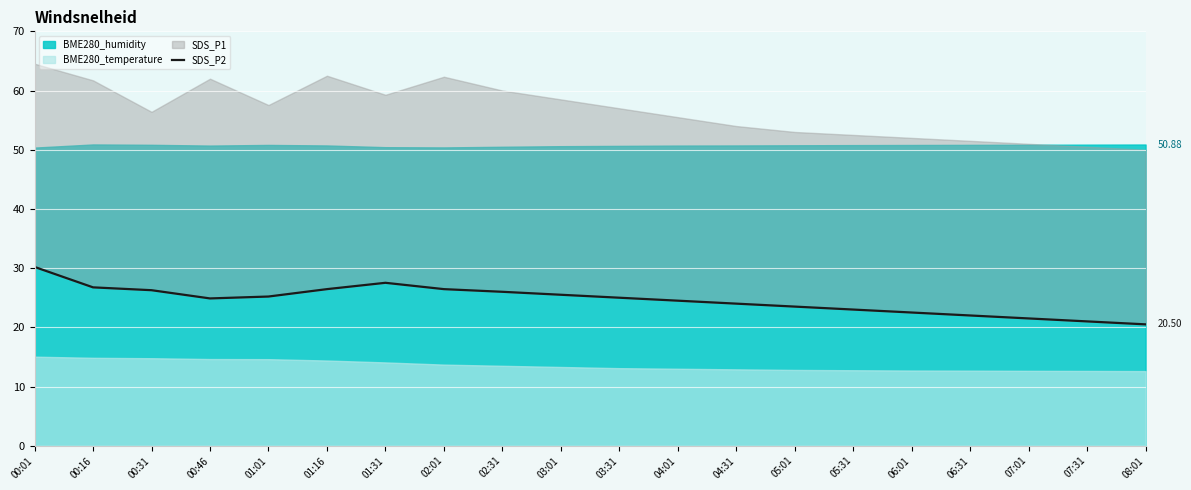

What is the approximate value at 06:31?

22.0